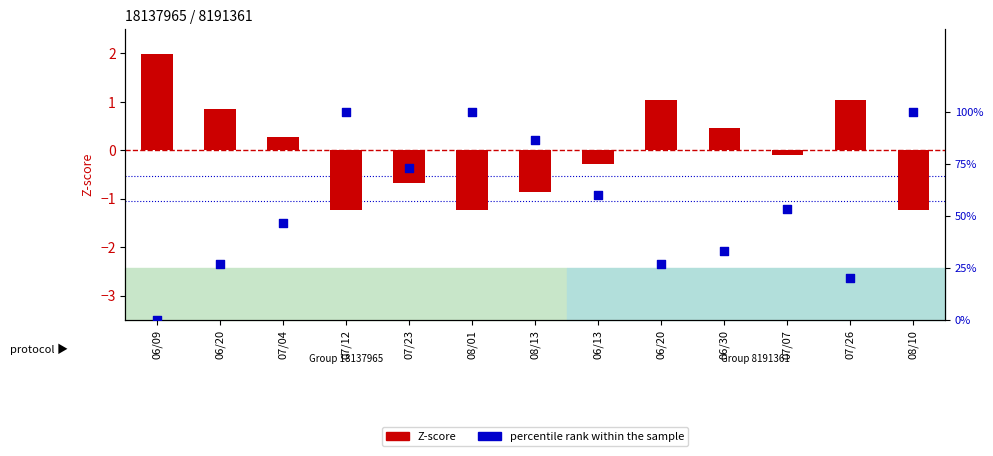

Which series has the largest total across all categories?

percentile rank within the sample (TSI Sd)